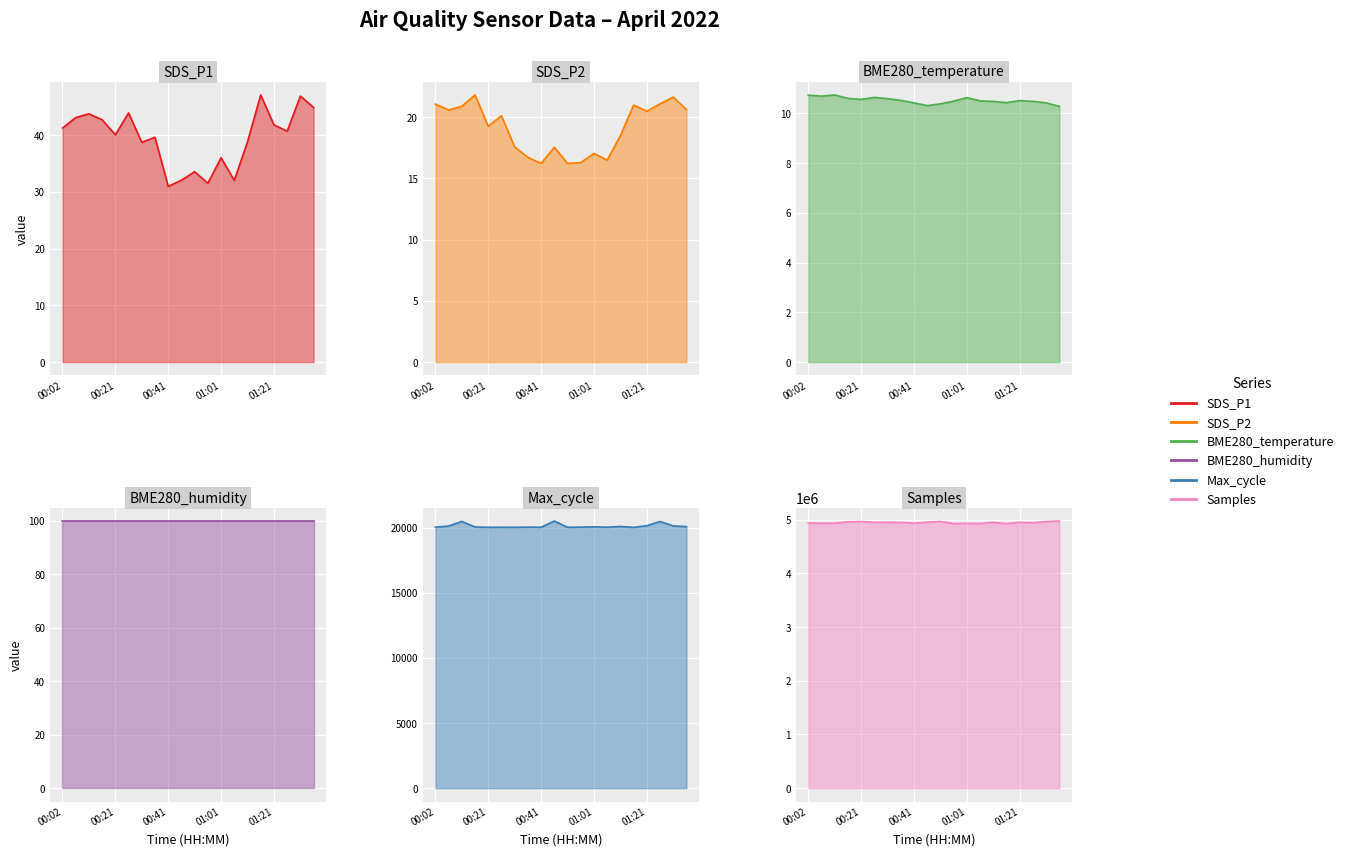

Does the chart display data point markers on the line(s)?

No